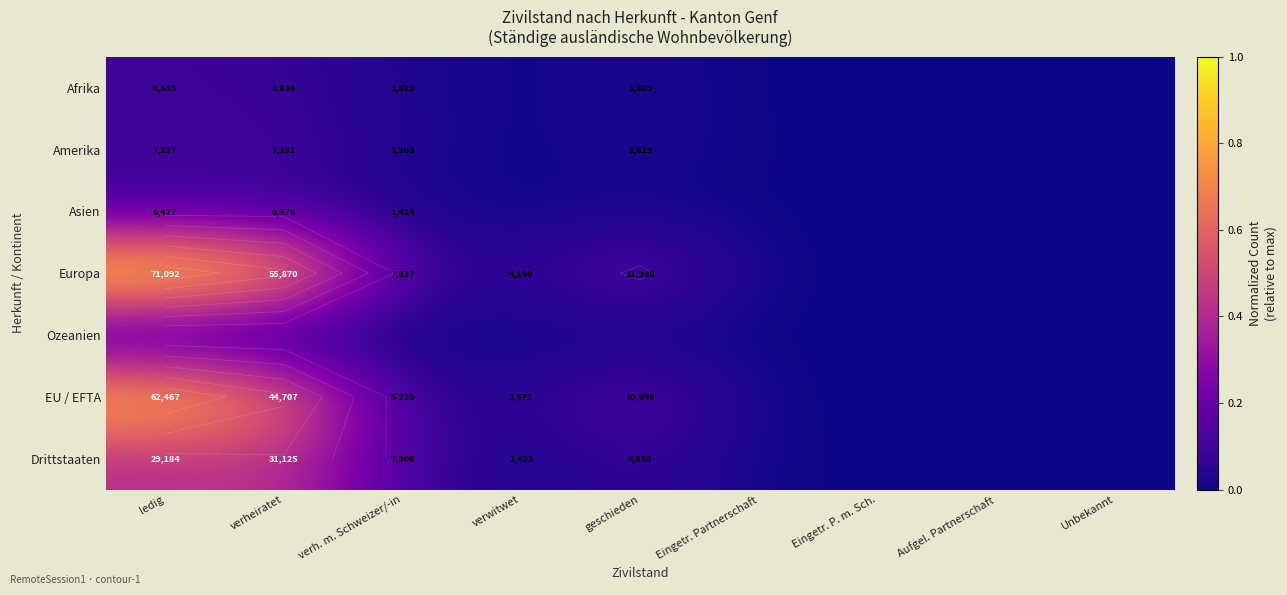

At how many categories does at least one series exceed 0?

9